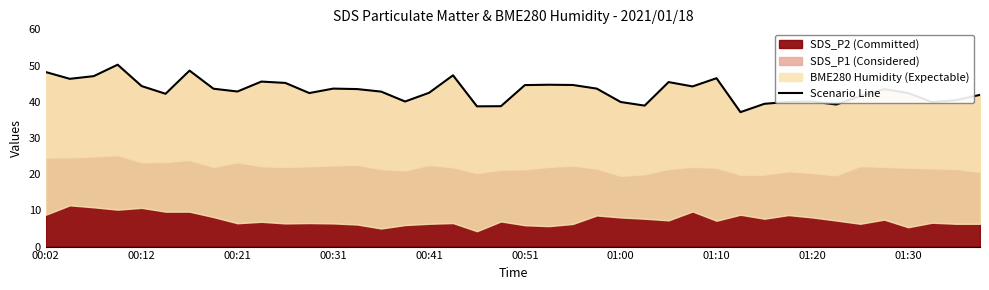

What is the change in value from 00:02 to 18?

-9.5